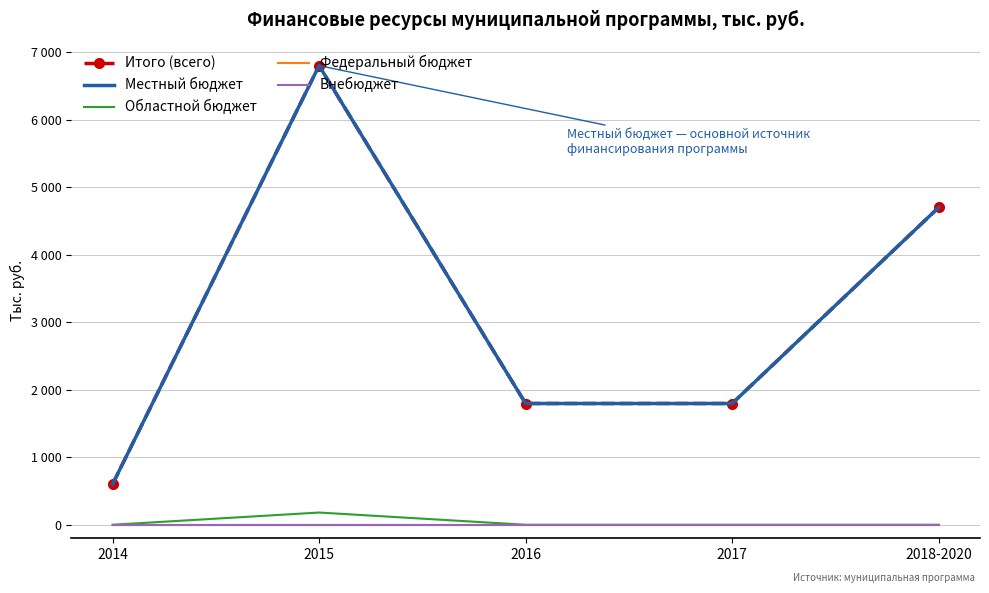

Which series changed the most between 2014 and 2016?

Итого (всего)